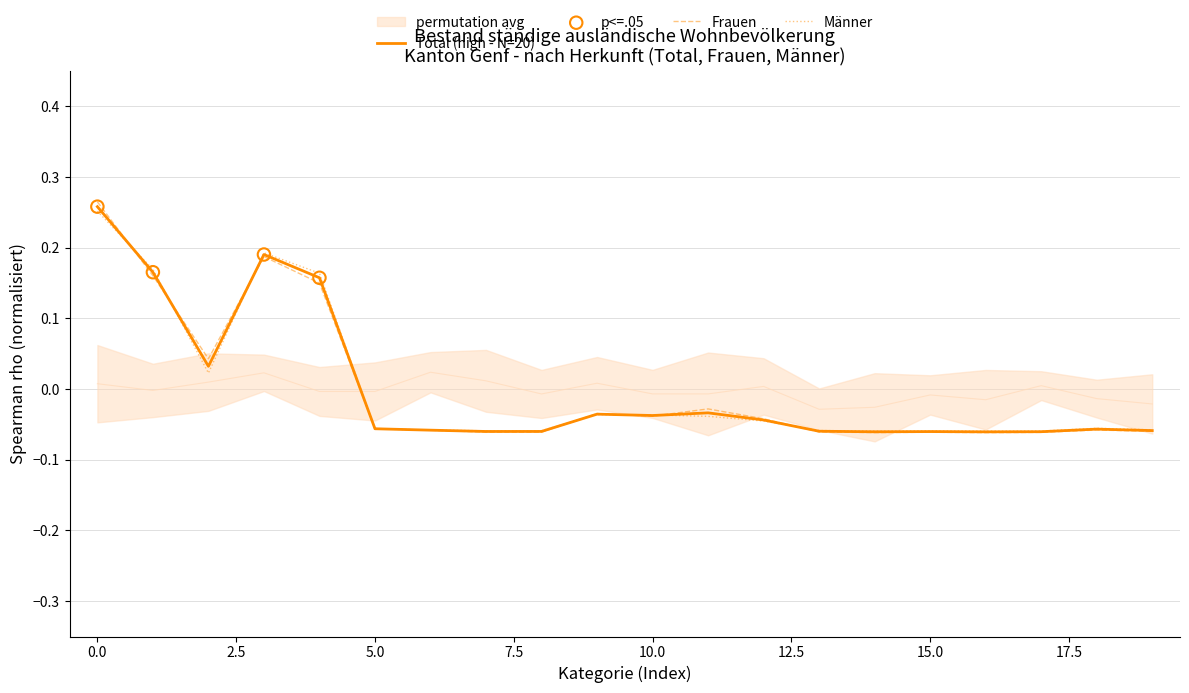

Which series reaches the maximum Y coordinate?

Frauen